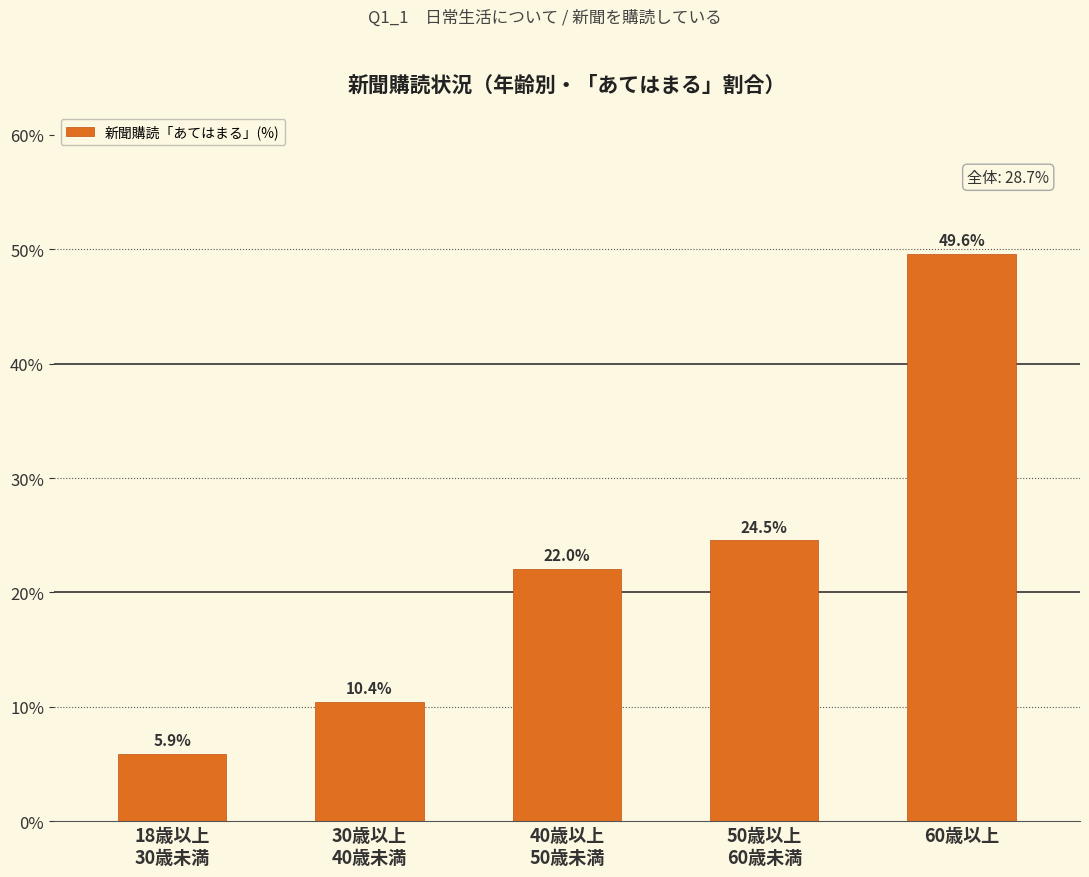

What is the sum of all values?

112.5